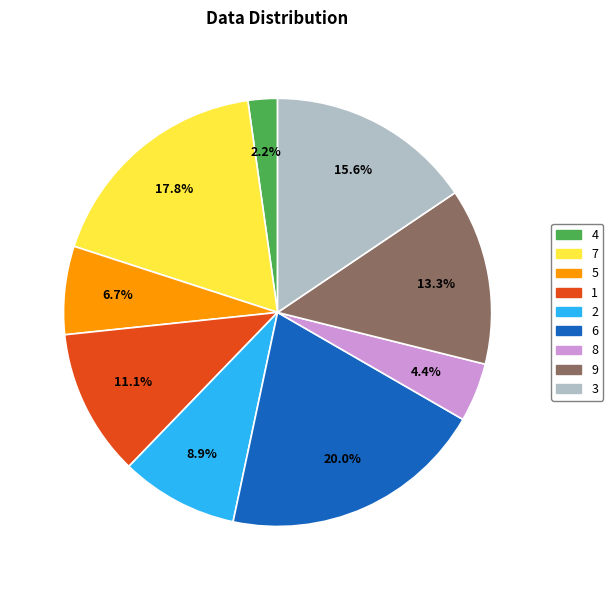

Count the number of slices in the pie.

9